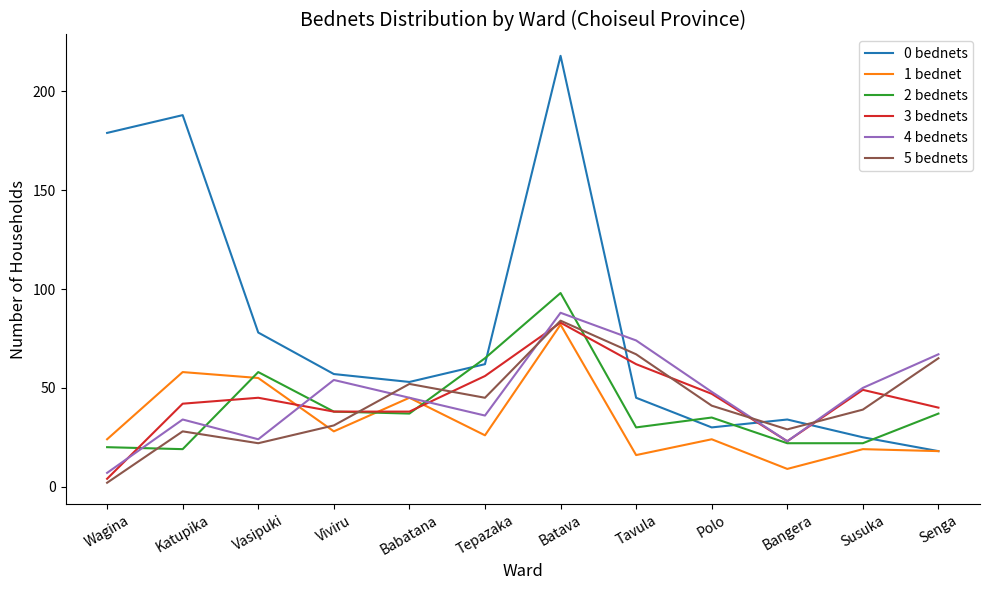

The value of 0 bednets at Polo is 30. True or false?

True